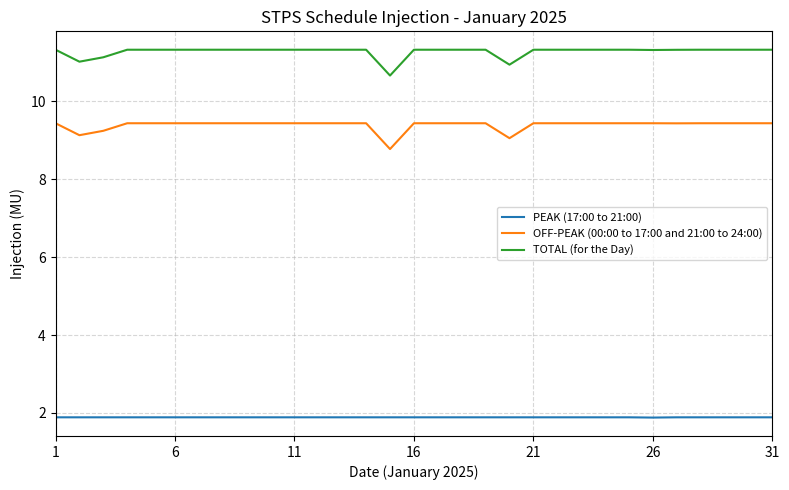

What is the minimum value shown in the chart?

1.9